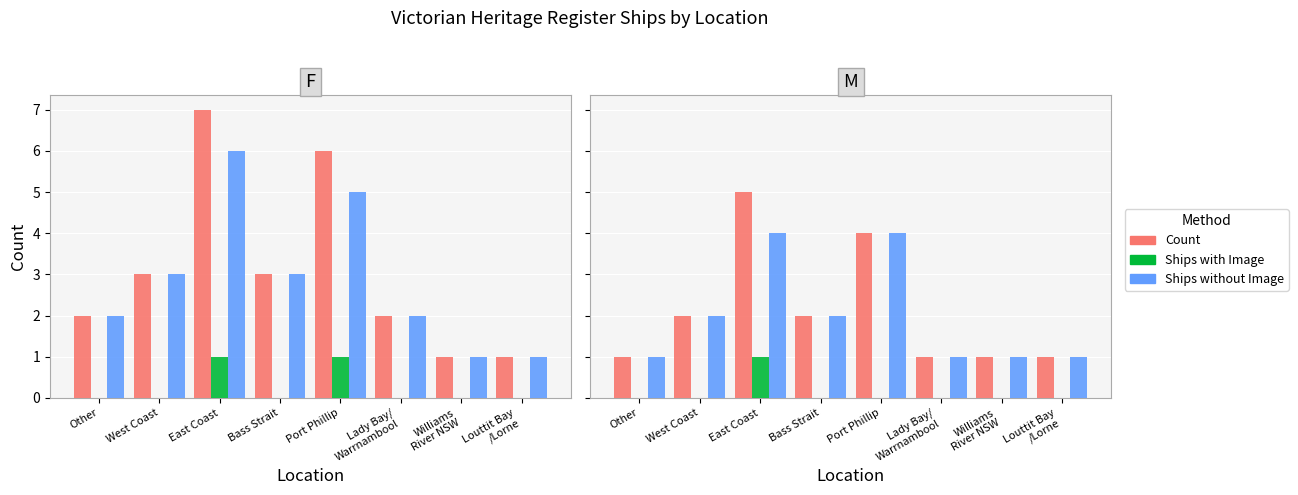

What is the approximate value of Ships without Image at Other?

1